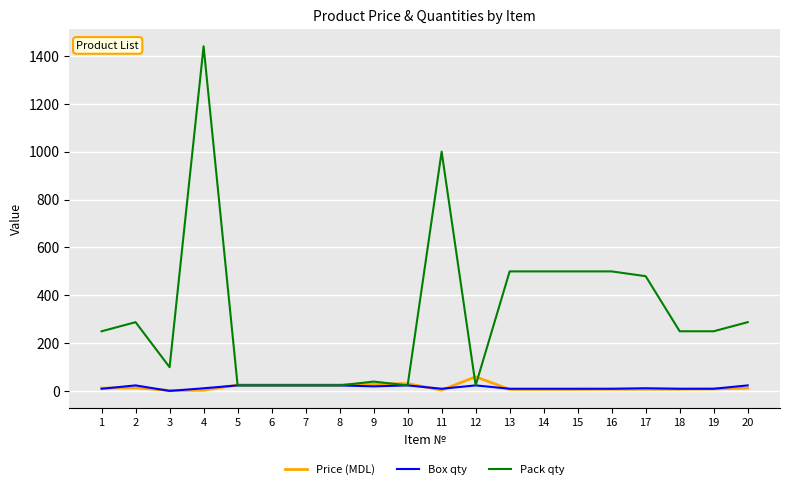

What is the difference between the maximum and second lowest values in the Box qty series?

14.0